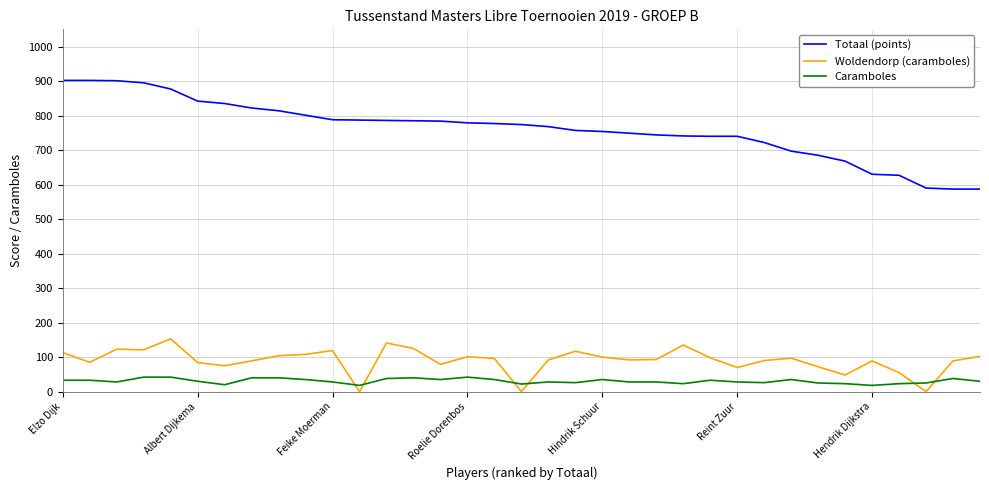

Which series has the widest spread of values?

Totaal (points)